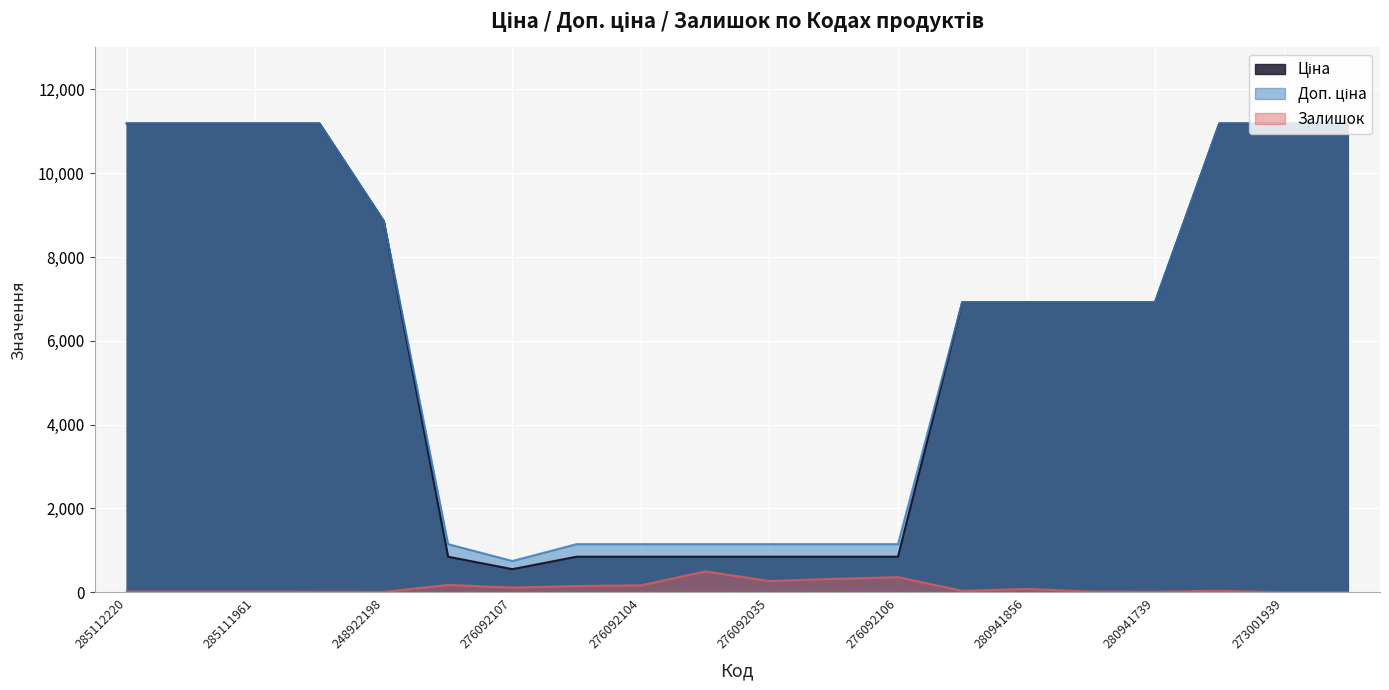

What is the difference between the maximum and minimum values in the Доп. ціна series?

10441.2